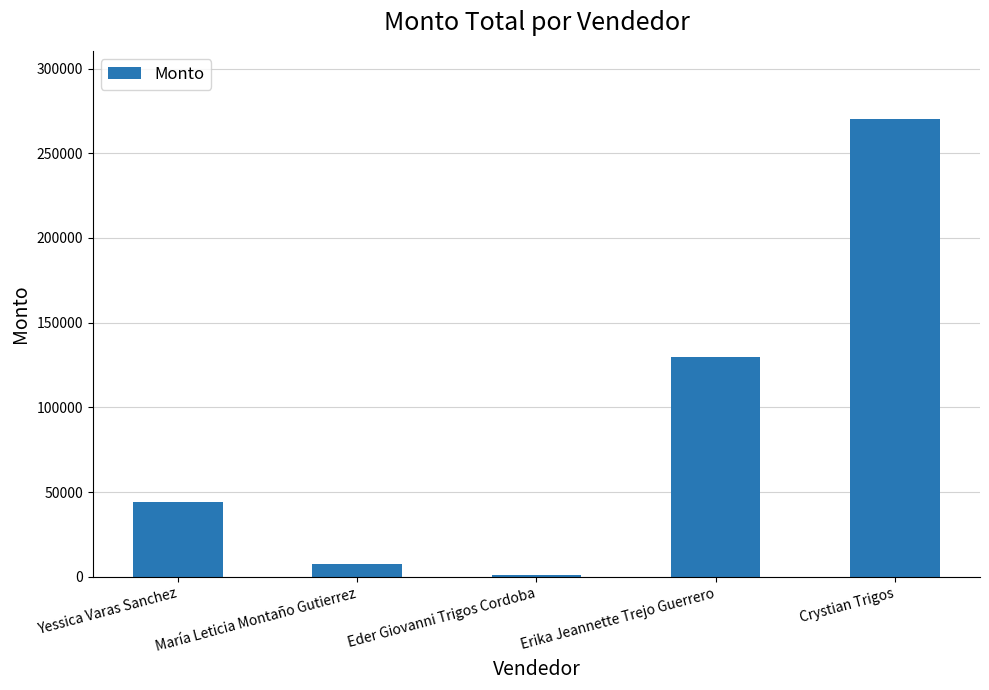

Are the bars horizontal?

No